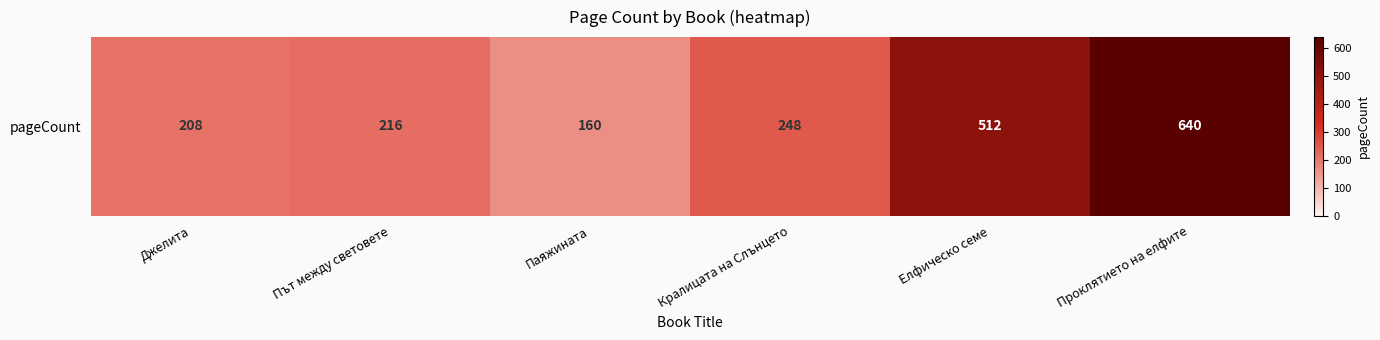

What is the change in value from Джелита to Път между световете?

+8